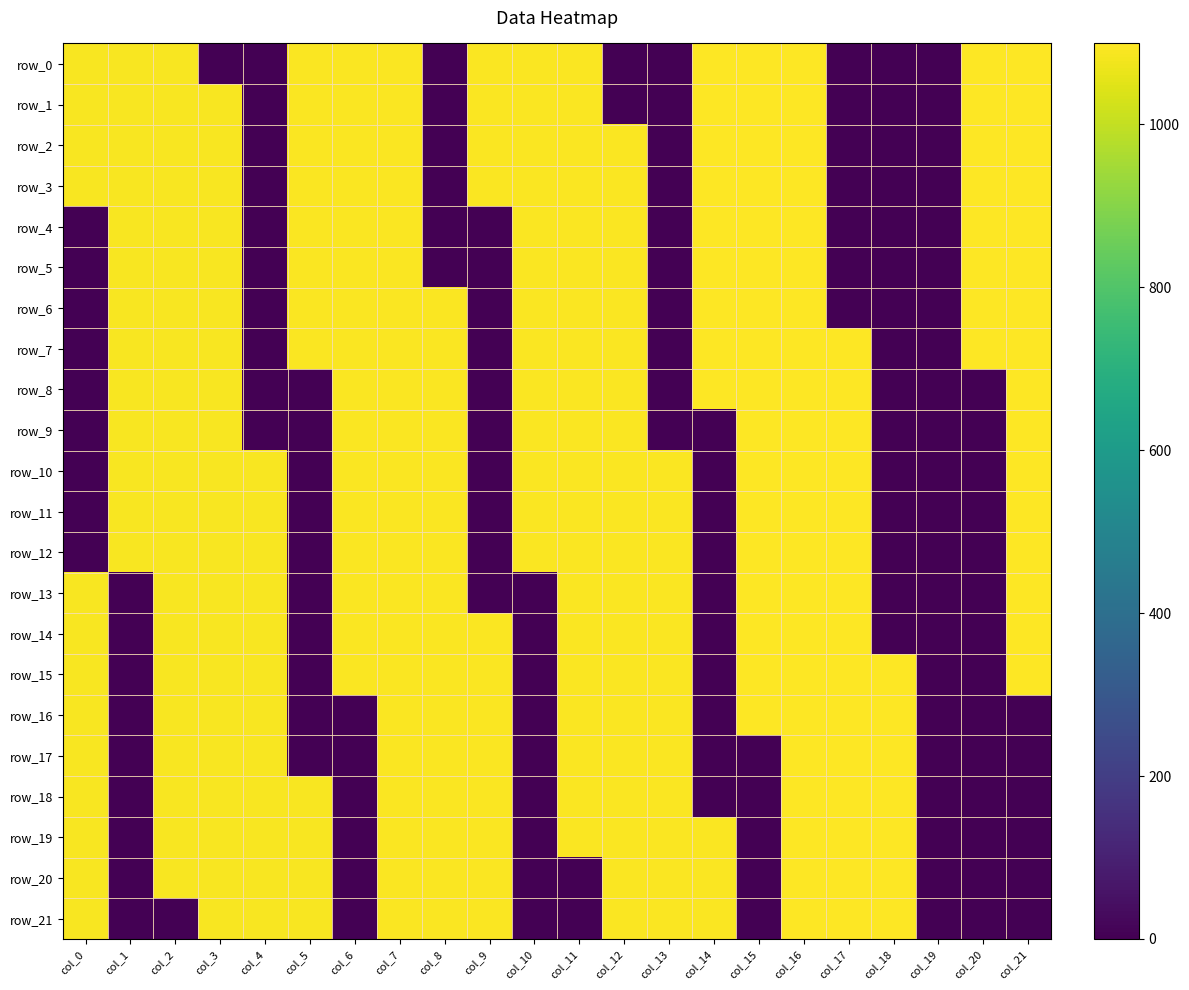

What is the sum of all row_11 values?

16399